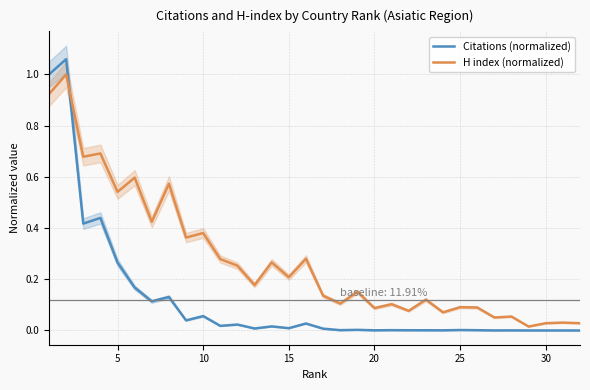

What are all the series names shown in the legend?

Citations (normalized), H index (normalized)